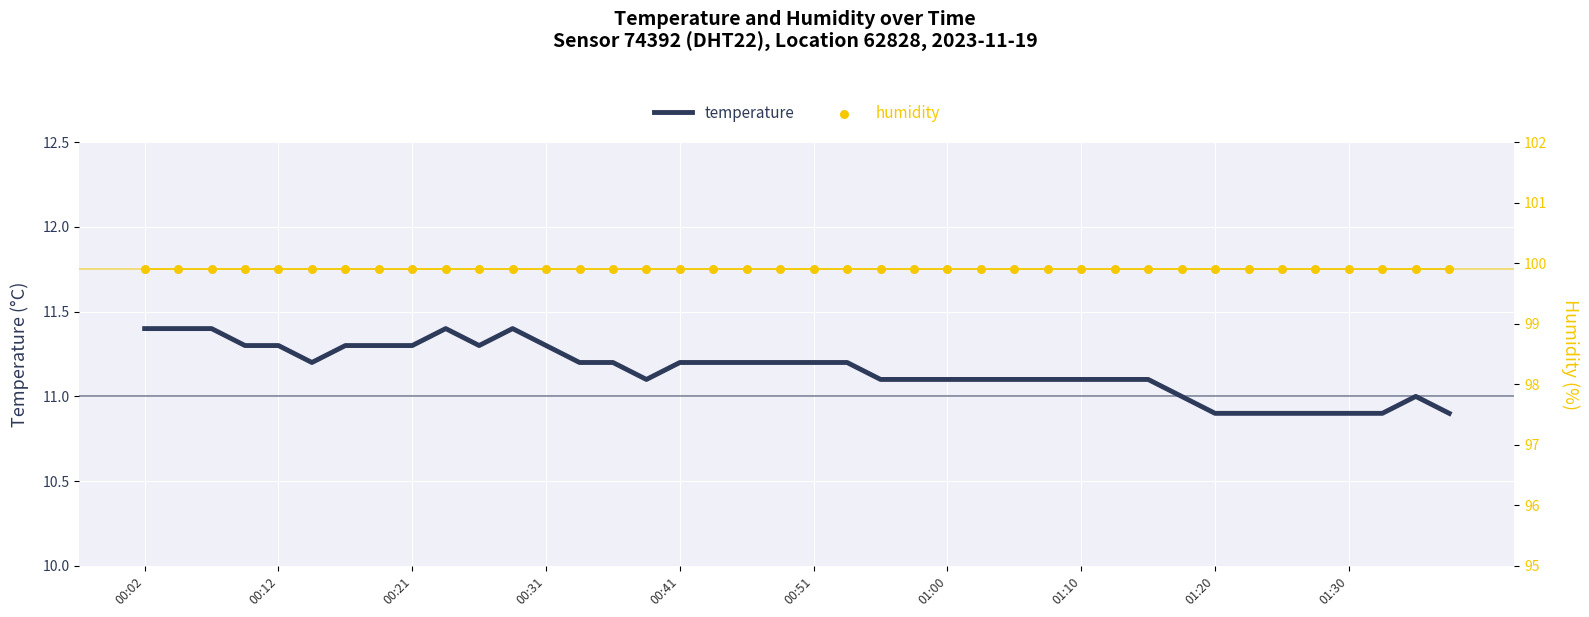

Which series has the largest total across all categories?

humidity